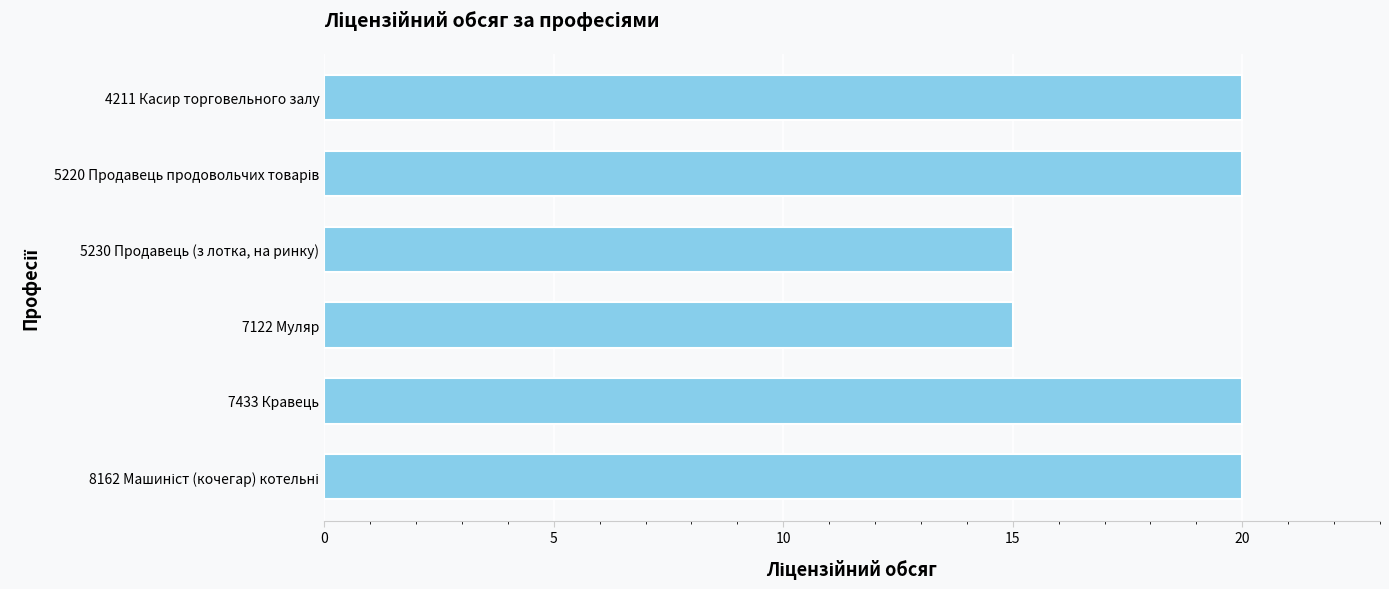

What is the value of the 4th bar from the top?

15